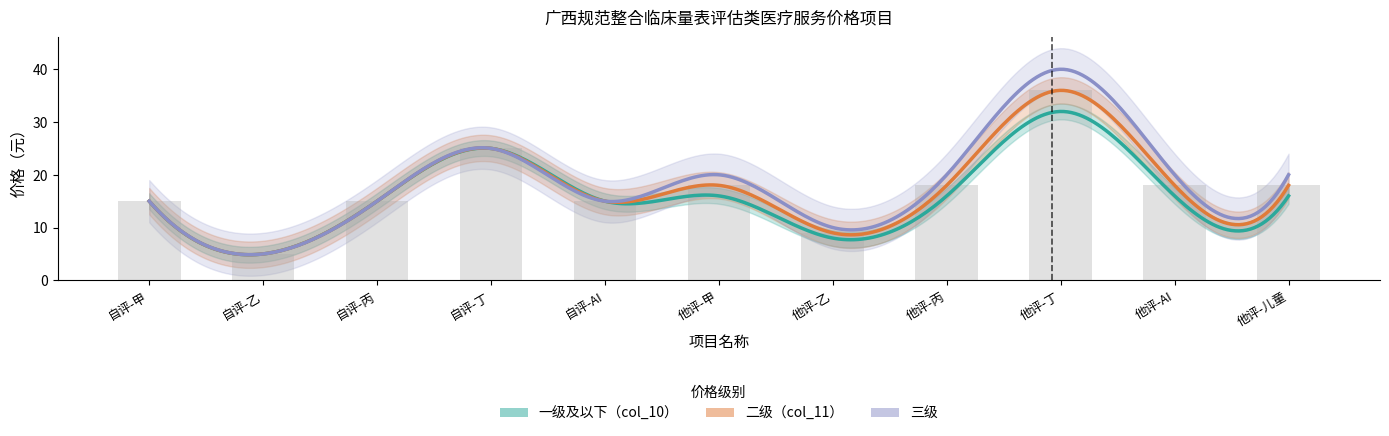

How many groups of bars are there?

11